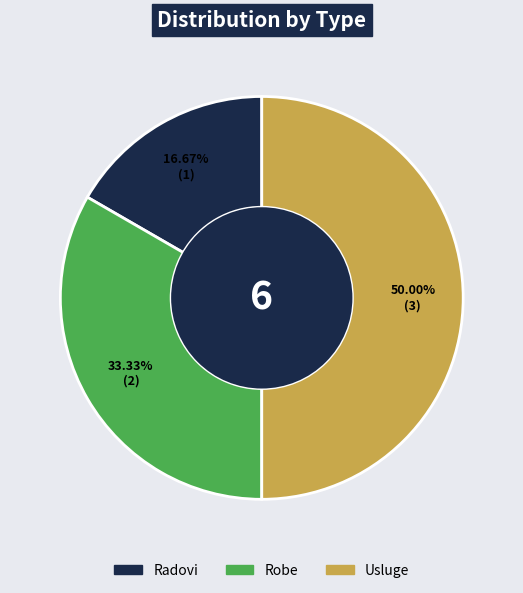

Does Radovi account for over 50% of the chart?

No